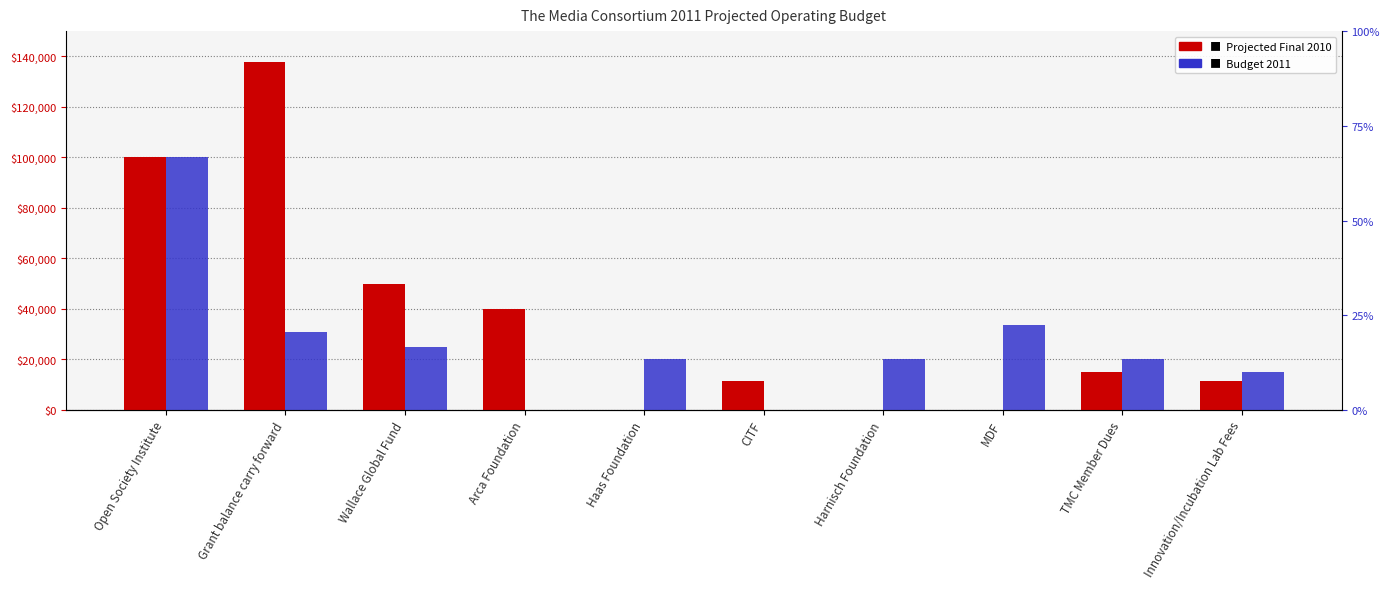

Where does the Projected Final 2010 series first go above 15200?

Open Society Institute